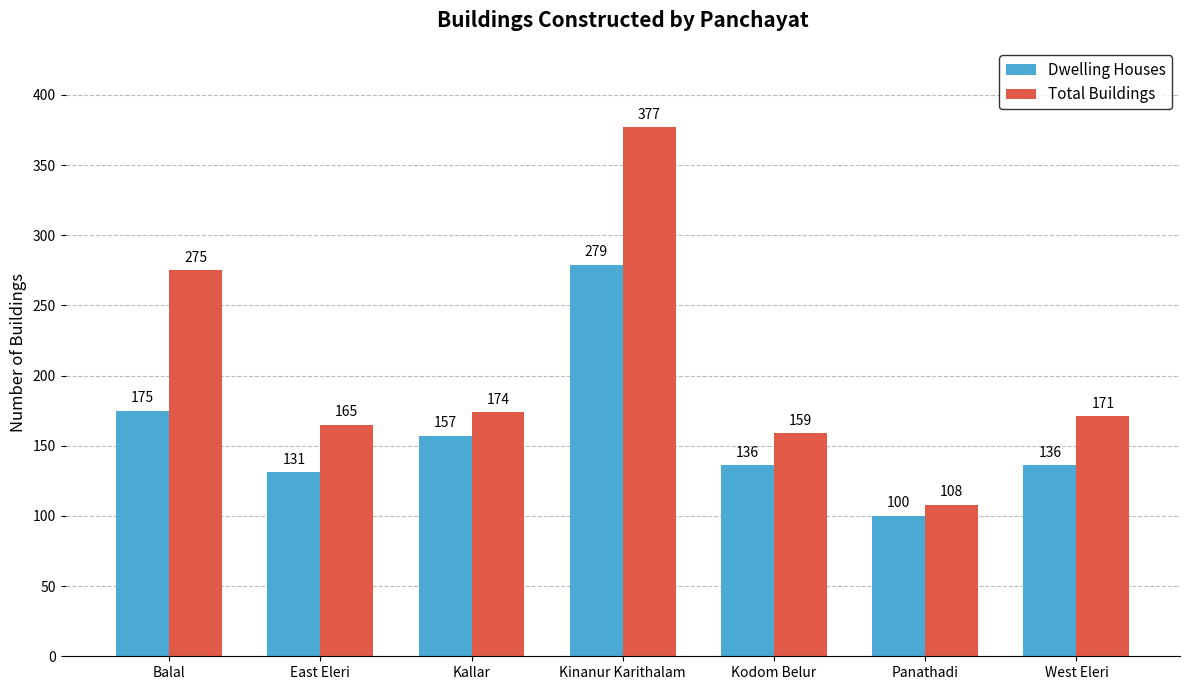

What is the lowest value of the Total Buildings series?

108